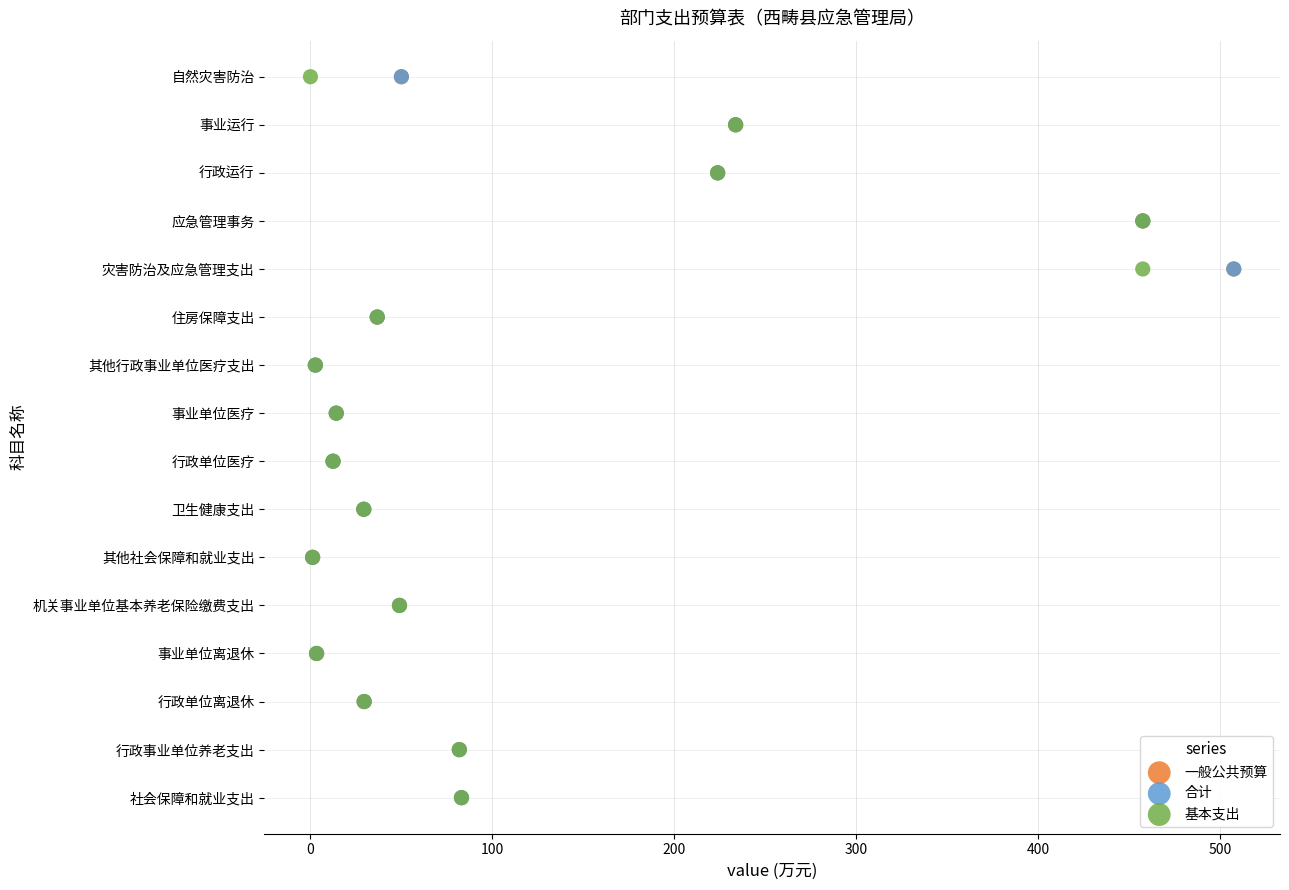

What are all the series names shown in the legend?

一般公共预算, 合计, 基本支出